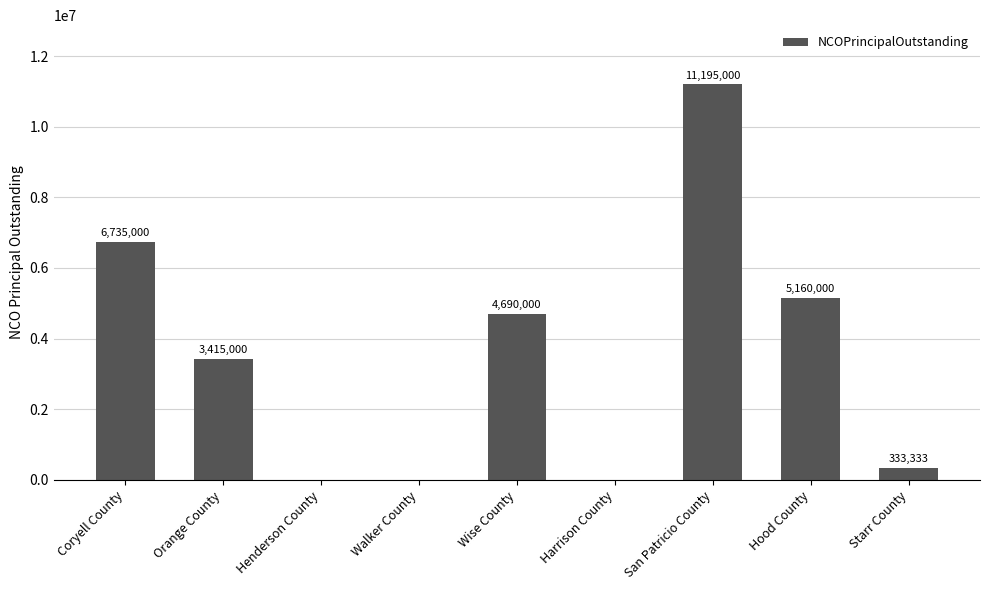

What is the change in value from Henderson County to Hood County?

+5160000.0